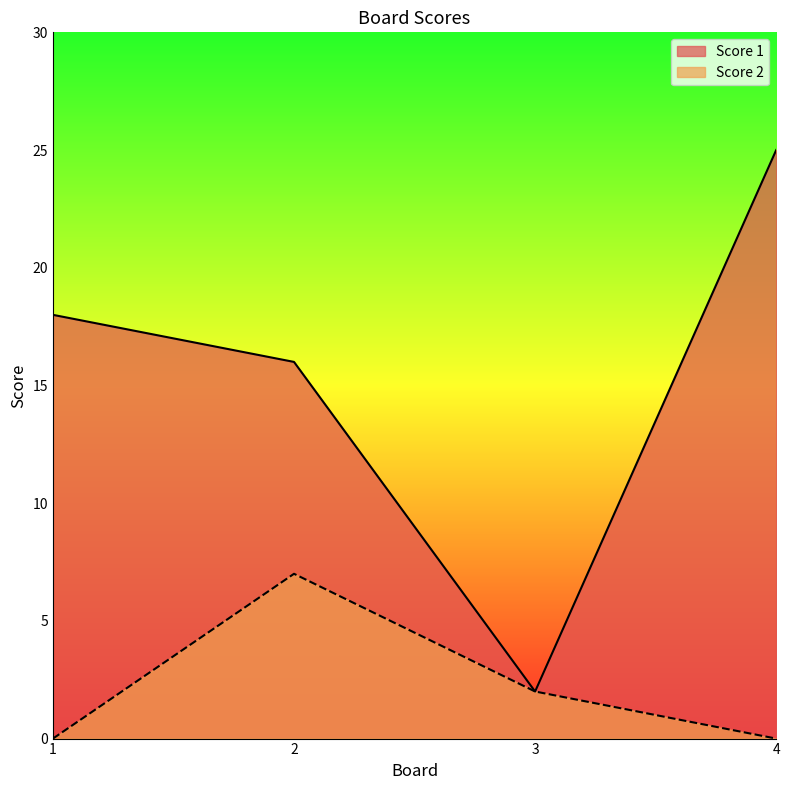

In Score 2, how many points are higher than both neighbors (excluding endpoints)?

1